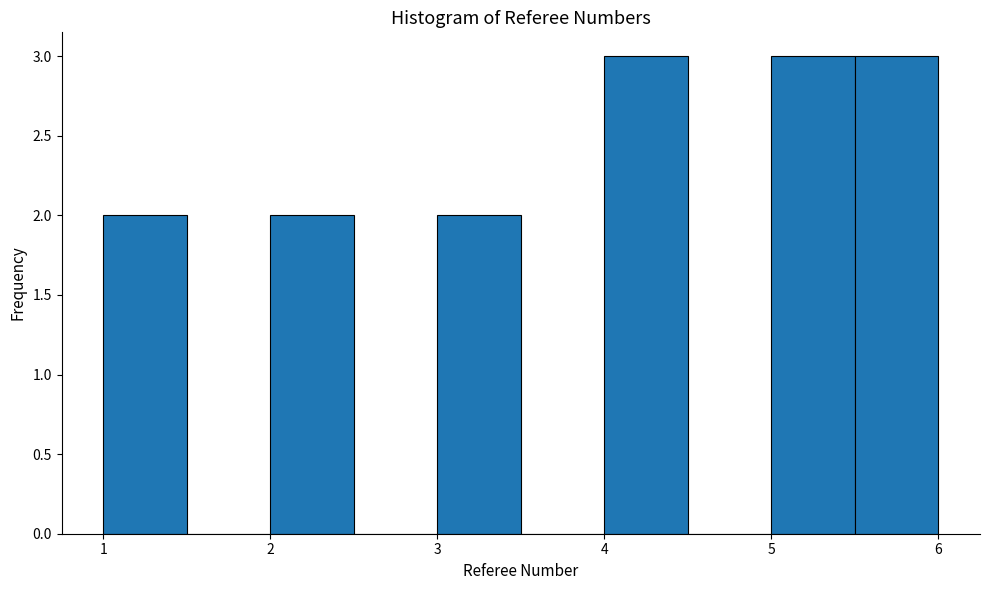

Reading left to right, list every bar in this chart as the range it spans on the x-axis followed by its height. The values are not printed on the chart, so give them approximately, as read against the axis.

1.0 to 1.5: 2
1.5 to 2.0: 0
2.0 to 2.5: 2
2.5 to 3.0: 0
3.0 to 3.5: 2
3.5 to 4.0: 0
4.0 to 4.5: 3
4.5 to 5.0: 0
5.0 to 5.5: 3
5.5 to 6.0: 3